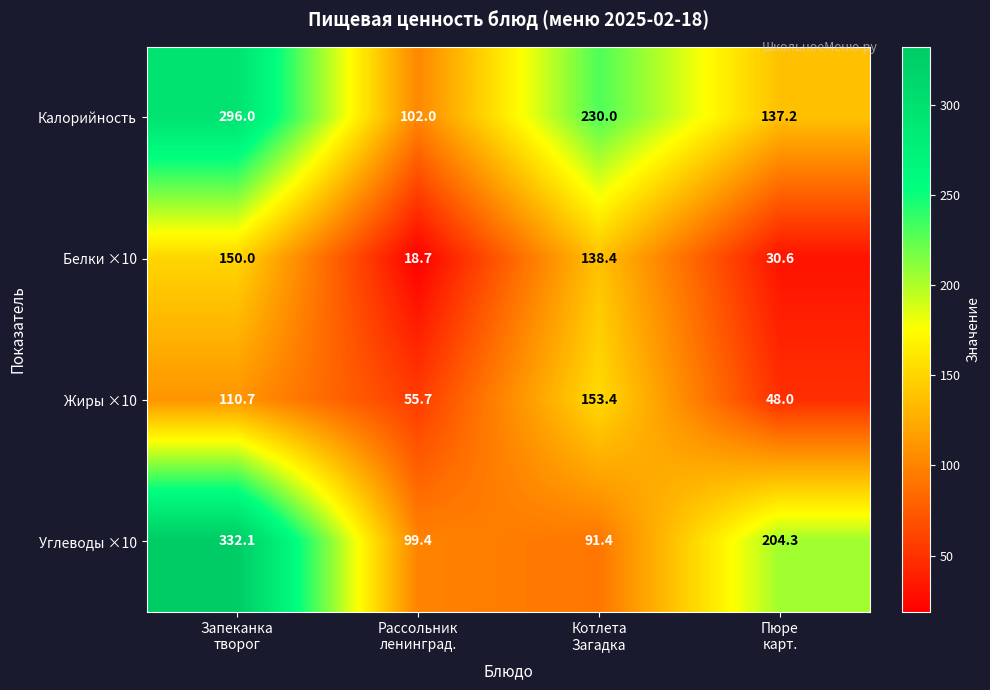

What is the average value of the Белки ×10 series?

84.4